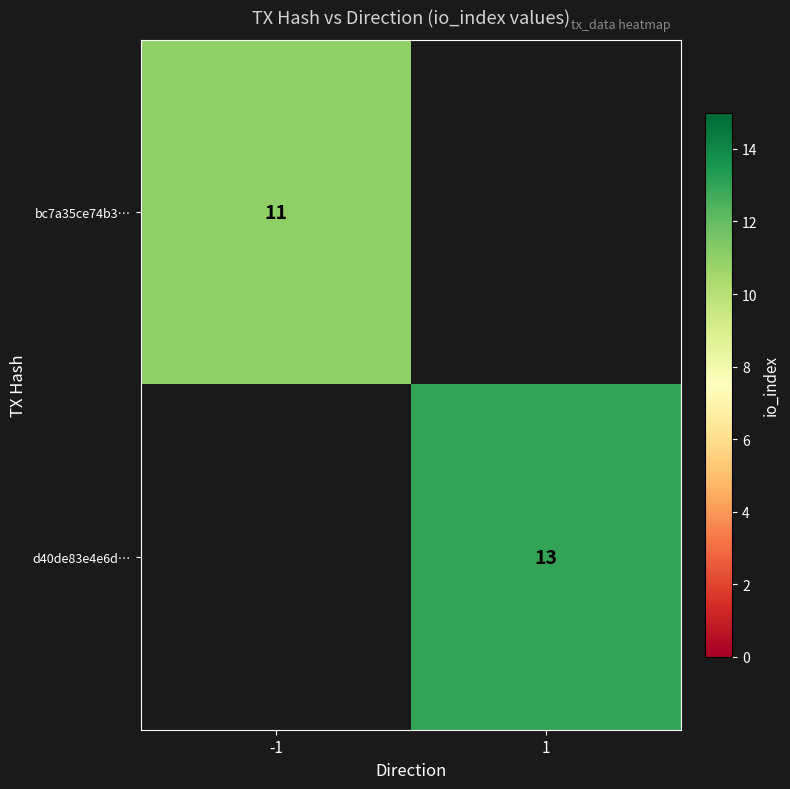

Is the value of bc7a35ce74b3… at -1 greater than the value of d40de83e4e6d… at 1?

No